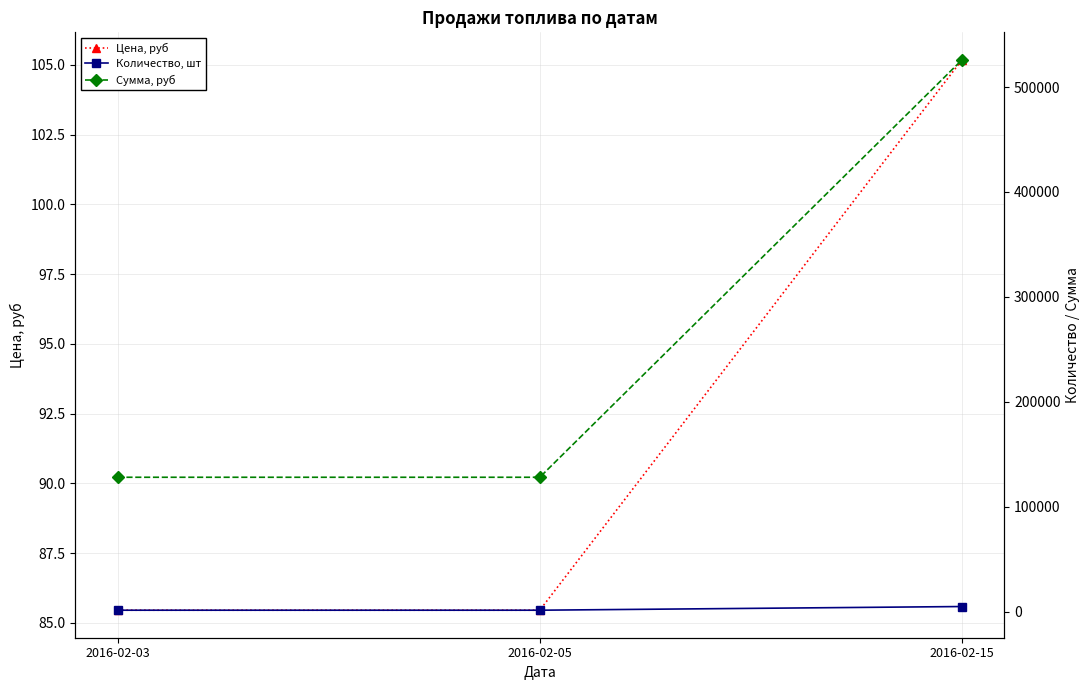

Which series changed the most between 2016-02-03 and 2016-02-15?

Сумма, руб